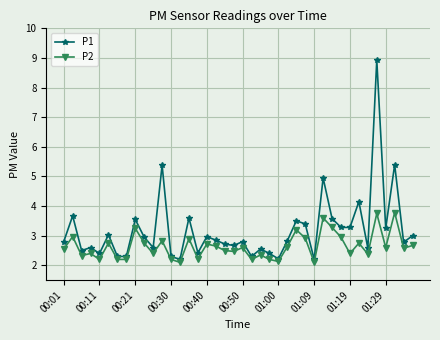

Does the chart have visible grid lines?

Yes